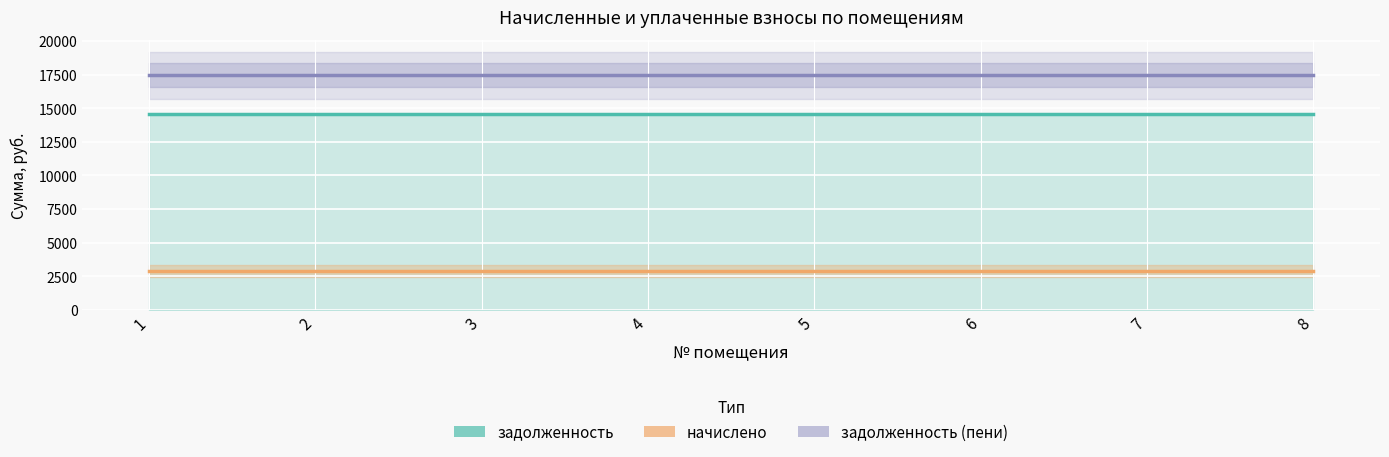

Reading right to left, list all the values displayed in this chart.

задолженность: 8=14573.4	7=14573.4	6=14573.4	5=14573.4	4=14573.4	3=14573.4	2=14573.4	1=14573.4
начислено: 8=2895.9	7=2895.9	6=2895.9	5=2895.9	4=2895.9	3=2895.9	2=2895.9	1=2895.9
задолженность (пени): 8=17469.3	7=17469.3	6=17469.3	5=17469.3	4=17469.3	3=17469.3	2=17469.3	1=17469.3